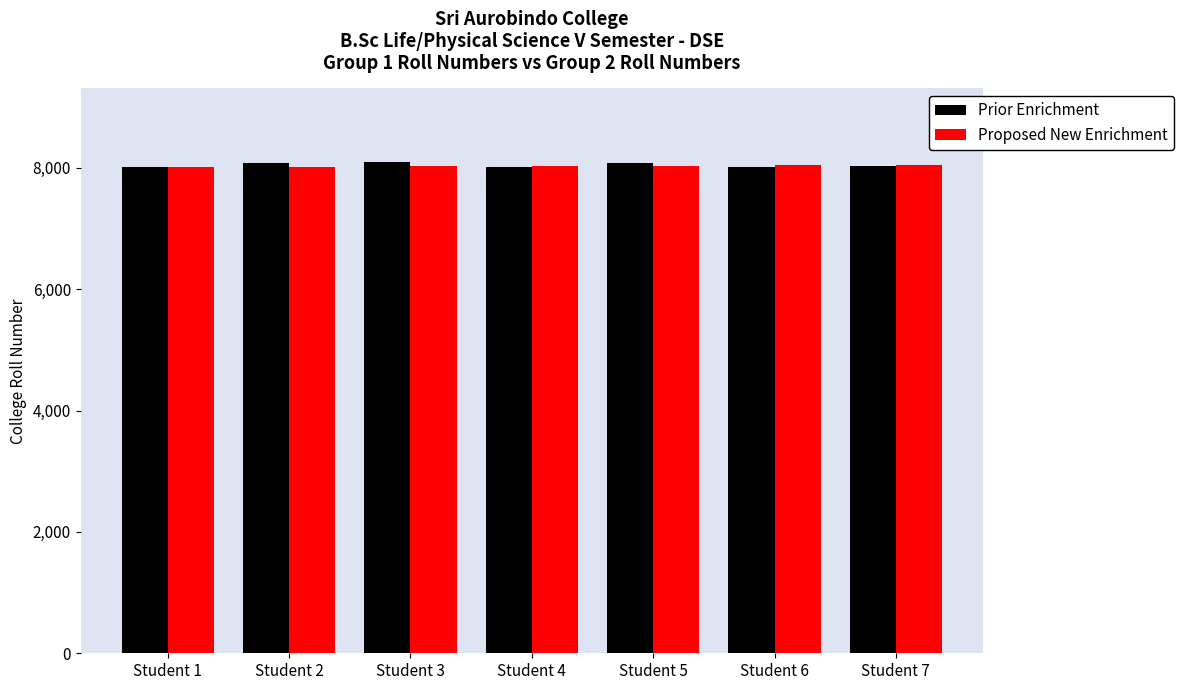

The value of Prior Enrichment at Student 3 is 8095. True or false?

True